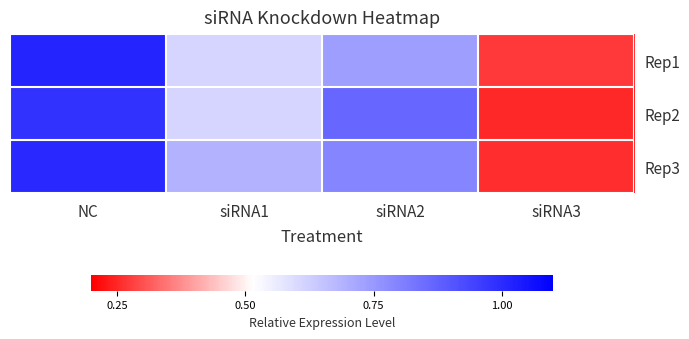

At how many categories does at least one series exceed 0?

4